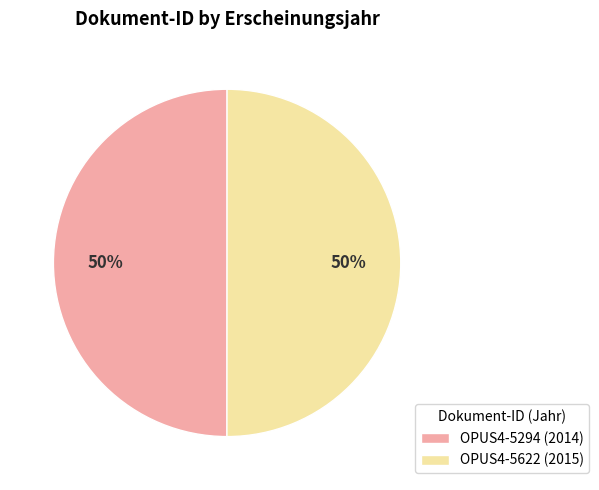

Is the sum of OPUS4-5294 (2014) and OPUS4-5622 (2015) greater than half?

Yes